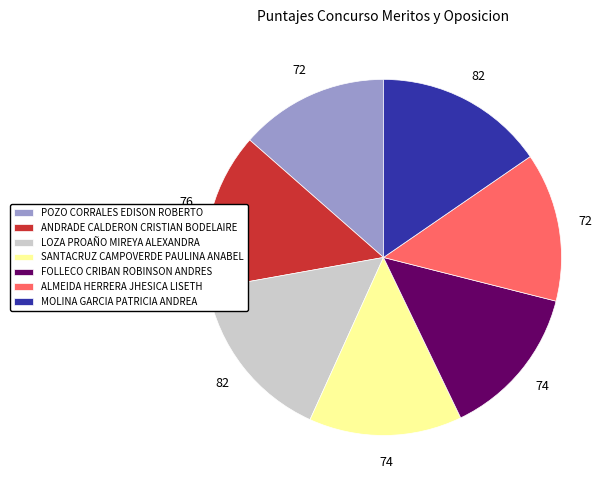

Is there a majority slice in this chart?

No